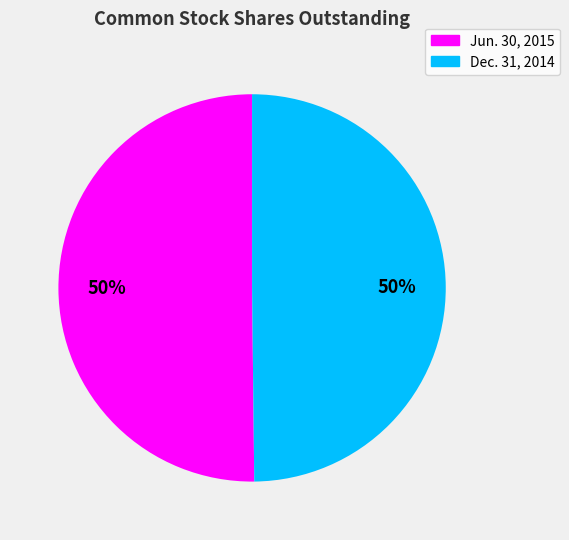

True or false: Dec. 31, 2014 accounts for 50% of the total.

True